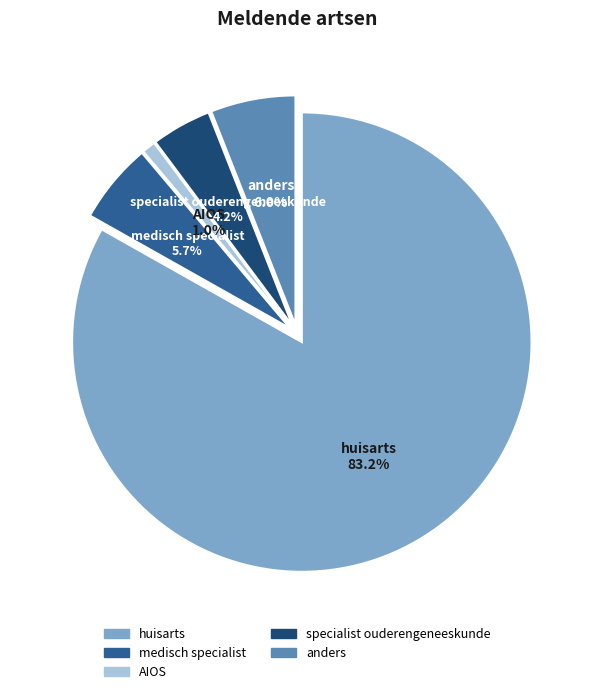

To the nearest percent, what is the difference between the medisch specialist and huisarts slice percentages?

77%